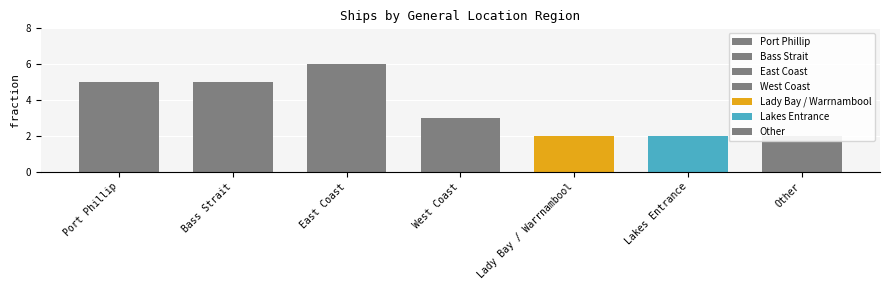

Reading left to right, list all the values displayed in this chart.

Port Phillip=5	Bass Strait=5	East Coast=6	West Coast=3	Lady Bay / Warrnambool=2	Lakes Entrance=2	Other=2